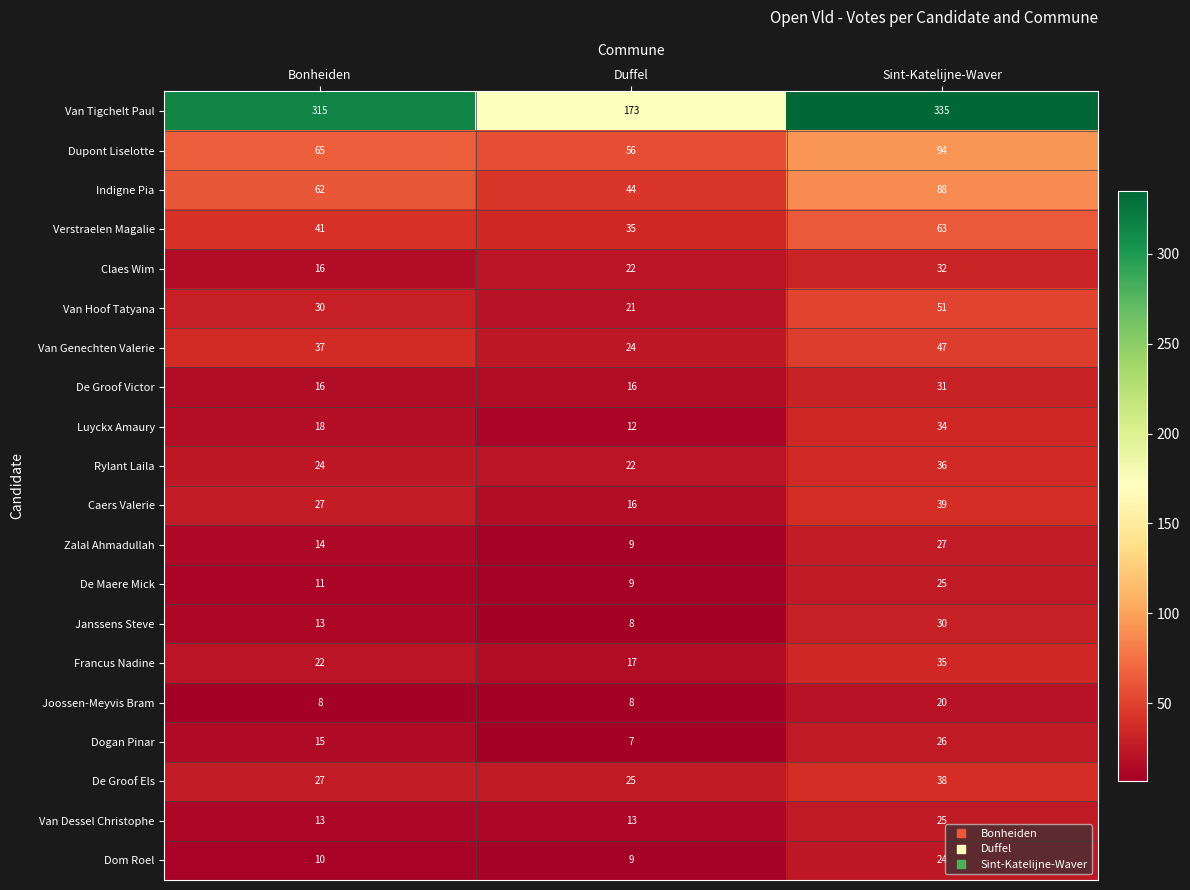

How many data points does each series have?

3